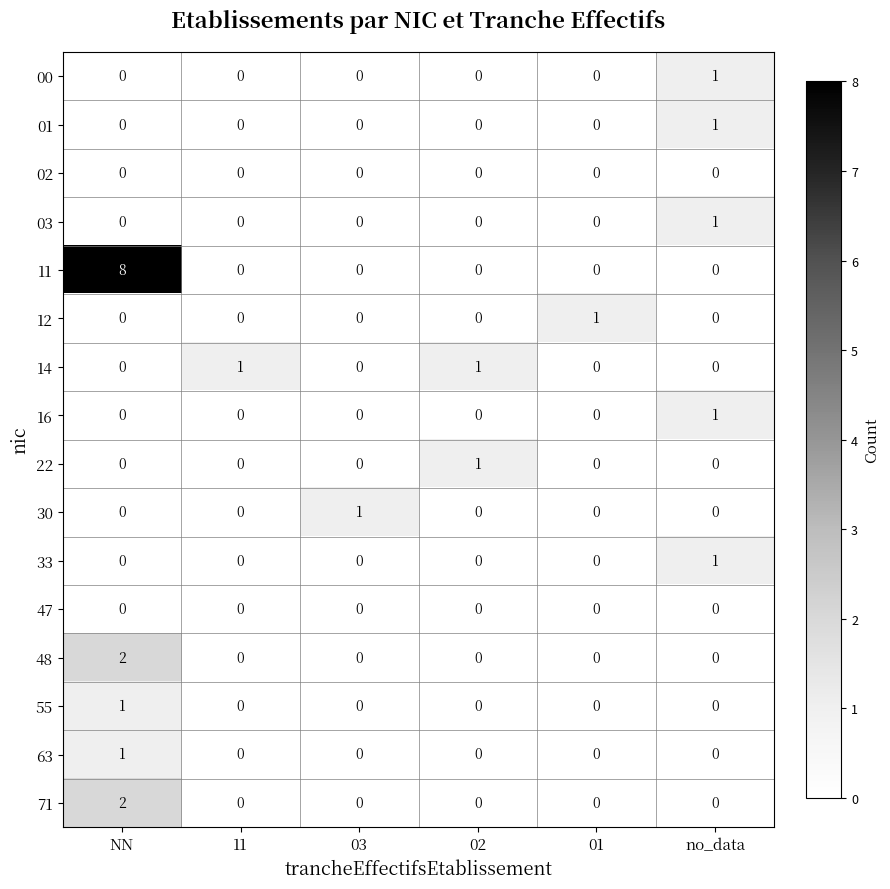

What is the greatest value displayed?

8